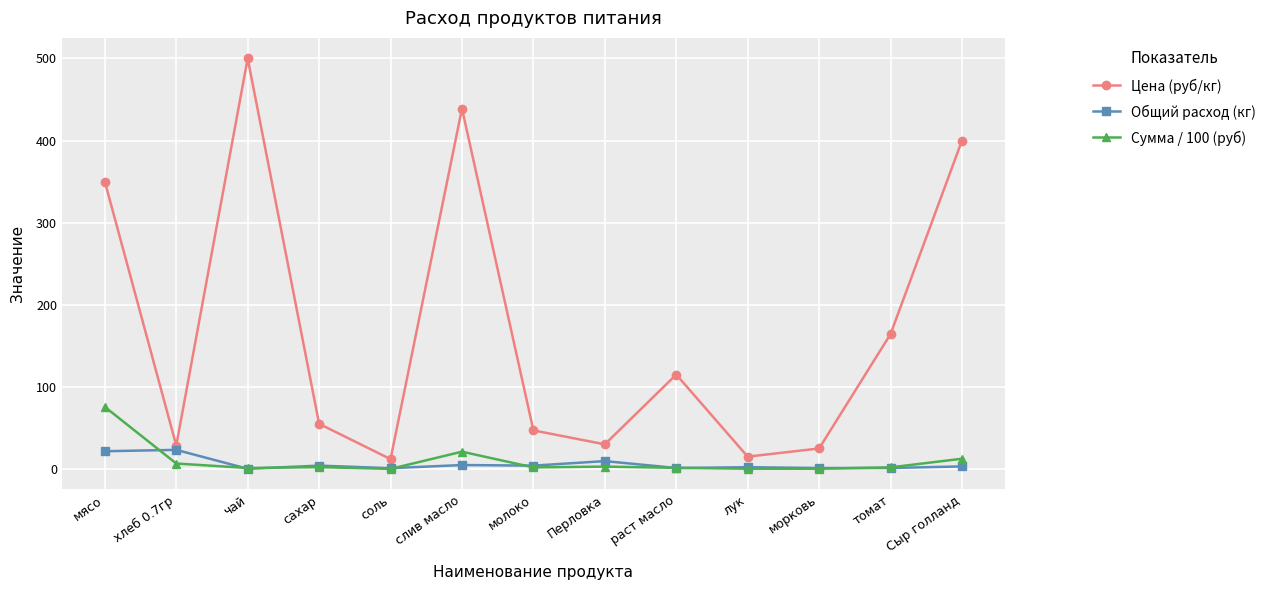

What is the sum of all Цена (руб/кг) values?

2180.8